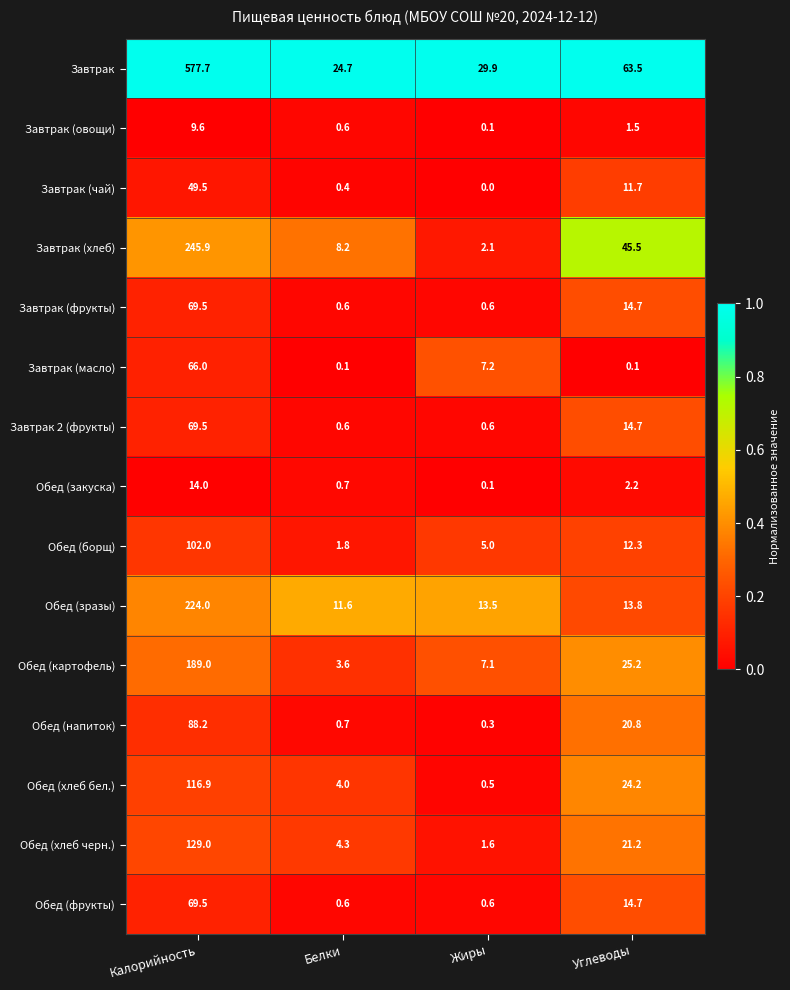

Between Калорийность and Углеводы, which series saw the biggest shift?

Завтрак